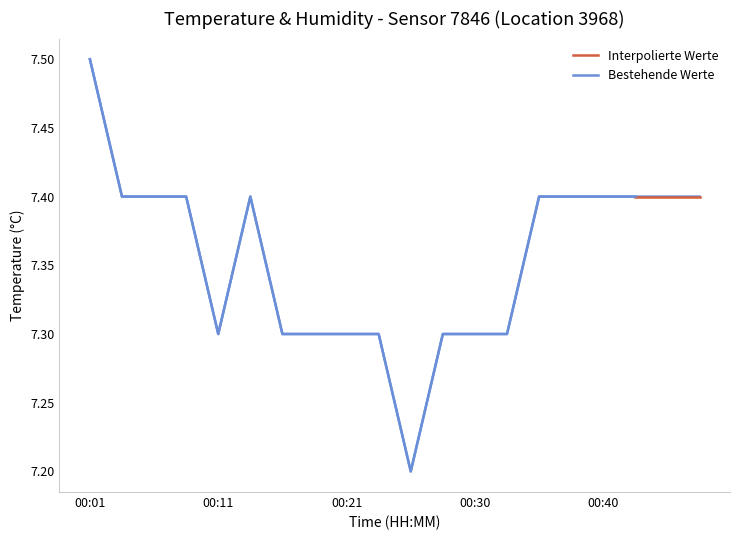

What is the difference between the values at 00:35 and 00:33?

0.1